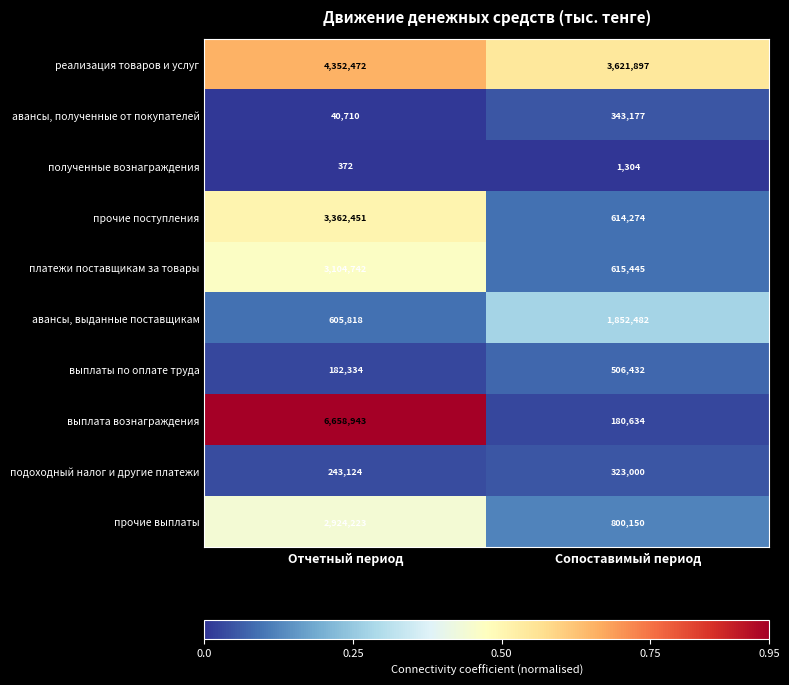

How many series are shown in this chart?

10